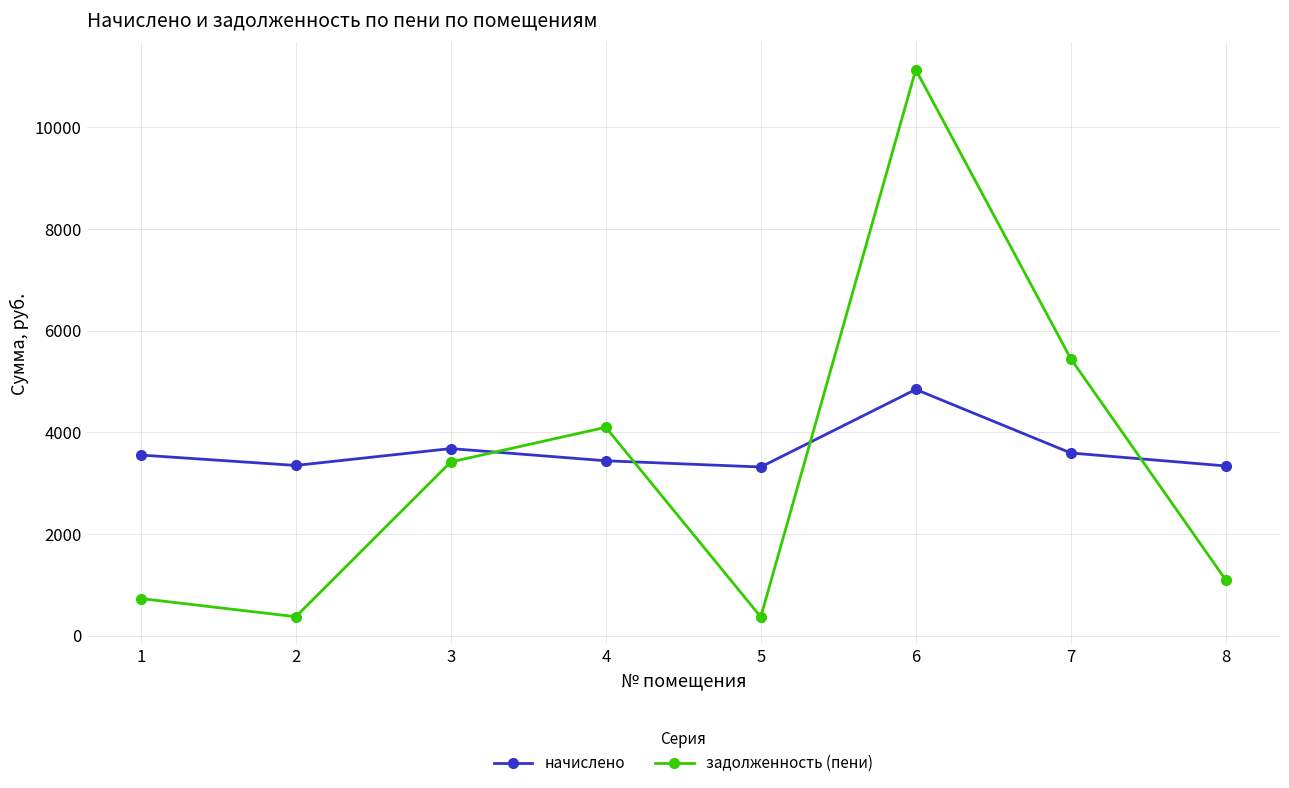

What is the sum of all начислено values?

29107.5